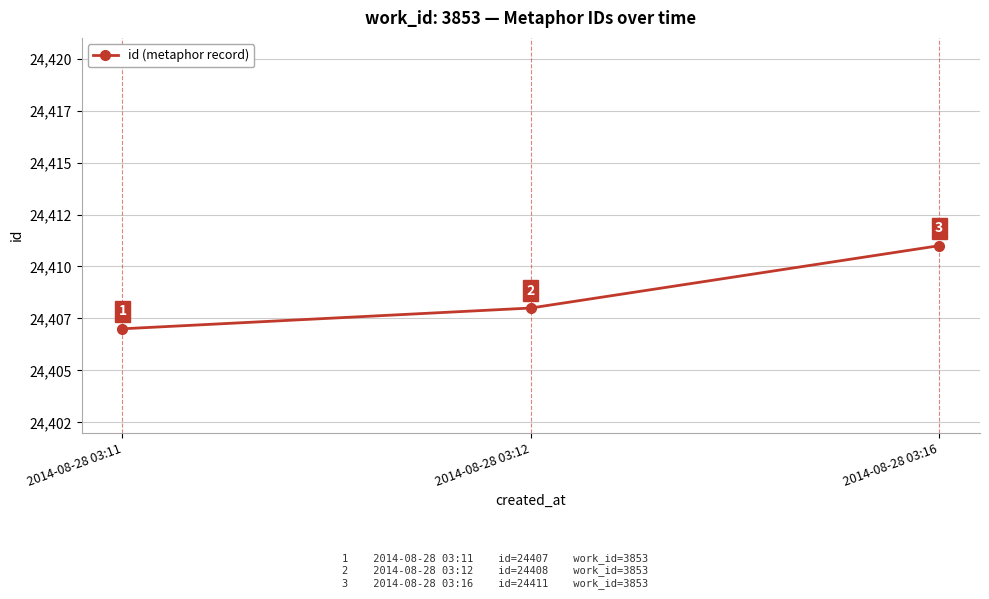

Does the chart have visible grid lines?

Yes